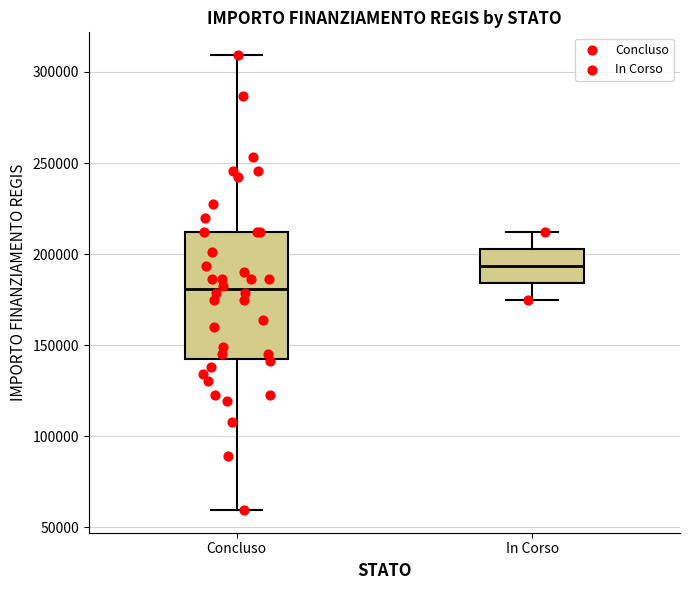

Which box's median line is the lowest?

Concluso